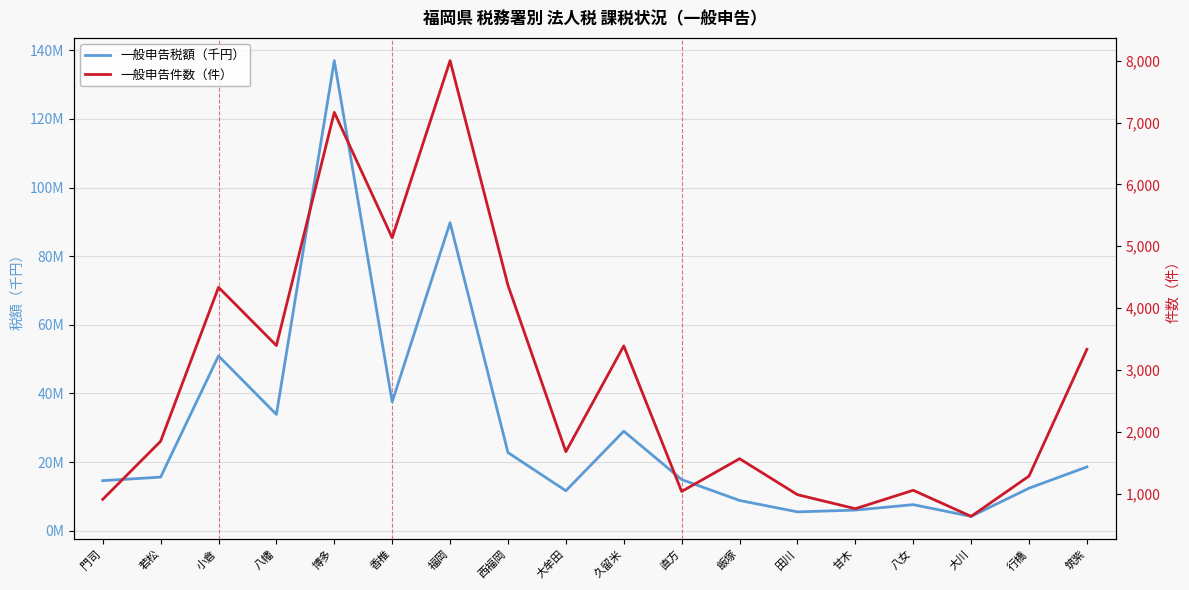

Reading right to left, extract all data points from this chart.

一般申告税額（千円）: 筑紫=18588465	行橋=12380965	大川=4171807	八女=7586815	甘木=5994767	田川=5482511	飯塚=8811030	直方=14898333	久留米=28990931	大牟田=11641339	西福岡=22773310	福岡=89773125	香椎=37556577	博多=136993575	八幡=33878551	小倉=50948247	若松=15612735	門司=14585276
一般申告件数（件）: 筑紫=3333	行橋=1282	大川=630	八女=1052	甘木=754	田川=981	飯塚=1563	直方=1033	久留米=3388	大牟田=1676	西福岡=4369	福岡=8003	香椎=5138	博多=7167	八幡=3394	小倉=4336	若松=1845	門司=905